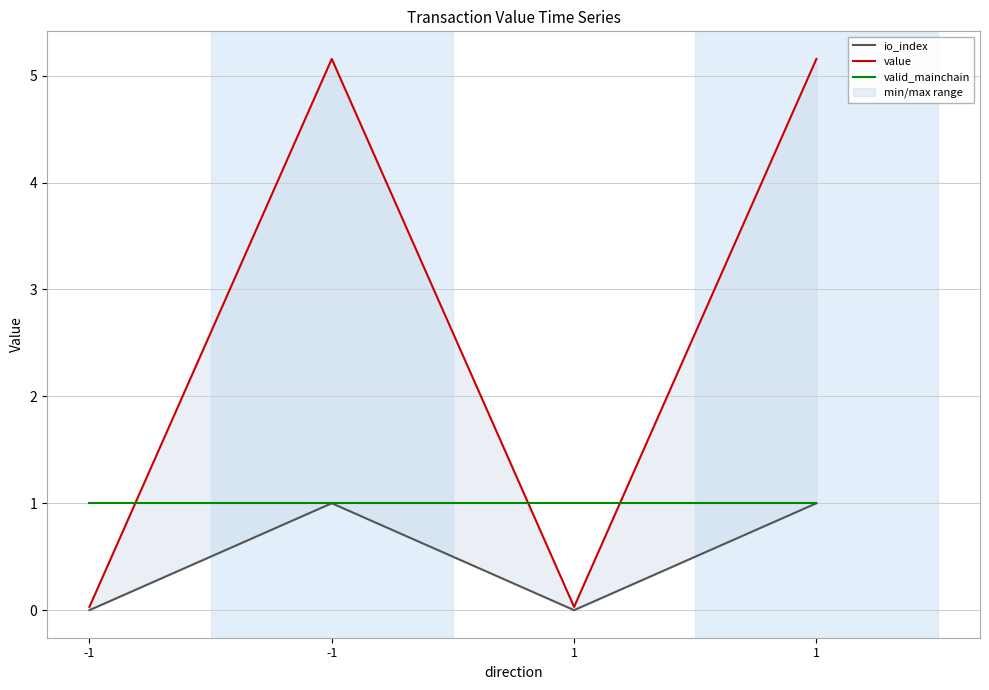

The value of valid_mainchain at 1 is 1.0. True or false?

True